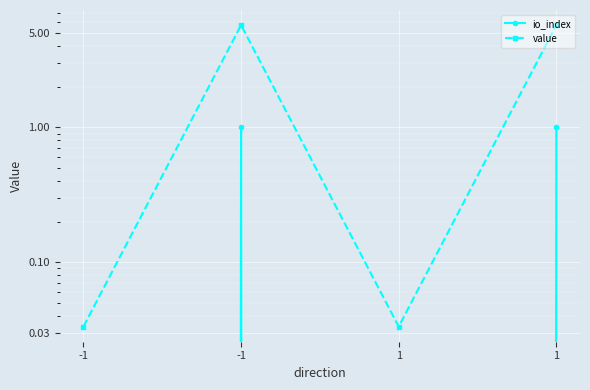

At which label does value reach its peak?

-1